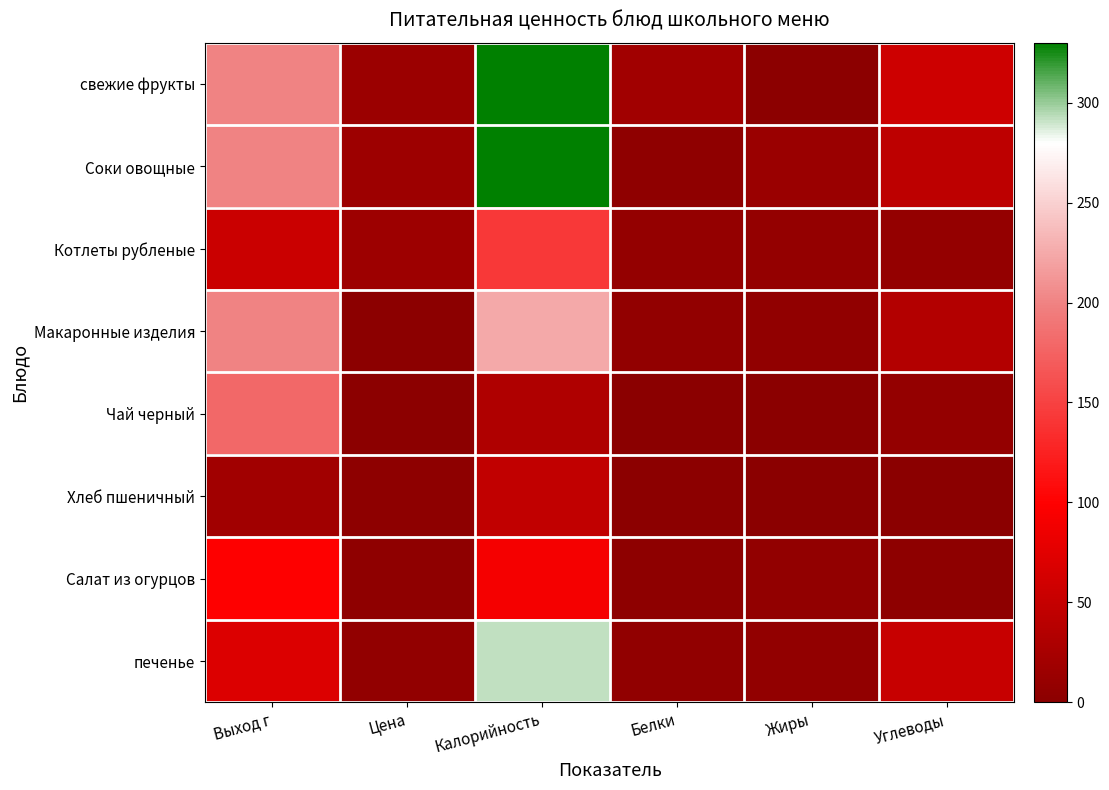

Reading right to left, list all the values displayed in this chart.

свежие фрукты: Углеводы=58.0	Жиры=2.0	Белки=20.0	Калорийность=330.0	Цена=15.3	Выход г=200.0
Соки овощные: Углеводы=43.1	Жиры=13.8	Белки=4.6	Калорийность=330.0	Цена=16.0	Выход г=200.0
Котлеты рубленые: Углеводы=8.1	Жиры=8.4	Белки=8.7	Калорийность=143.0	Цена=16.4	Выход г=55.0
Макаронные изделия: Углеводы=35.3	Жиры=6.0	Белки=7.4	Калорийность=224.6	Цена=2.2	Выход г=200.0
Чай черный: Углеводы=8.2	Жиры=0.0	Белки=0.0	Калорийность=31.5	Цена=2.5	Выход г=180.0
Хлеб пшеничный: Углеводы=0.4	Жиры=0.2	Белки=1.6	Калорийность=46.8	Цена=3.4	Выход г=20.0
Салат из огурцов: Углеводы=3.0	Жиры=7.5	Белки=2.9	Калорийность=90.7	Цена=5.0	Выход г=100.0
печенье: Углеводы=52.1	Жиры=6.9	Белки=5.2	Калорийность=291.9	Цена=6.8	Выход г=70.0